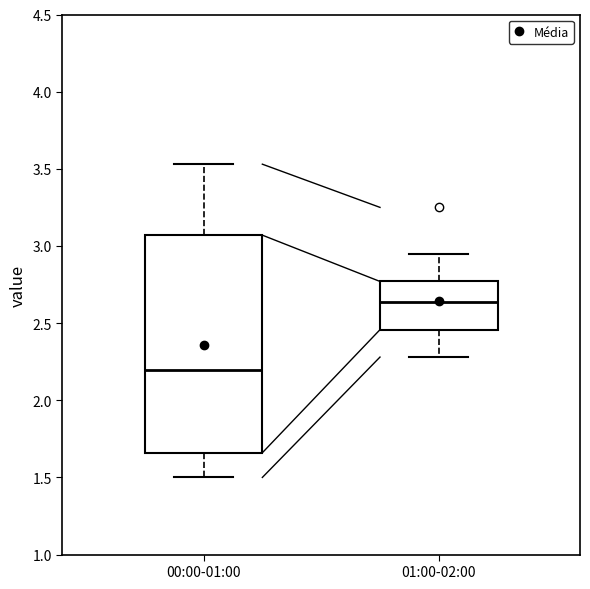

Where does the lower whisker of the box for 00:00-01:00 end on the y-axis? The values are not printed on the chart, so give them approximately, as read against the axis.

1.50